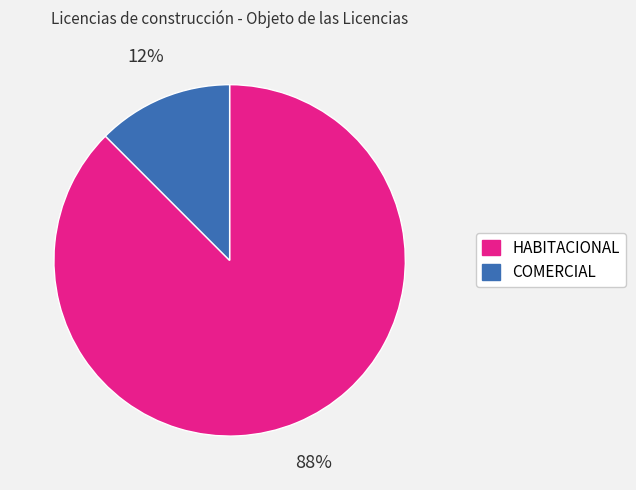

The HABITACIONAL slice represents 94% of the pie. True or false?

False